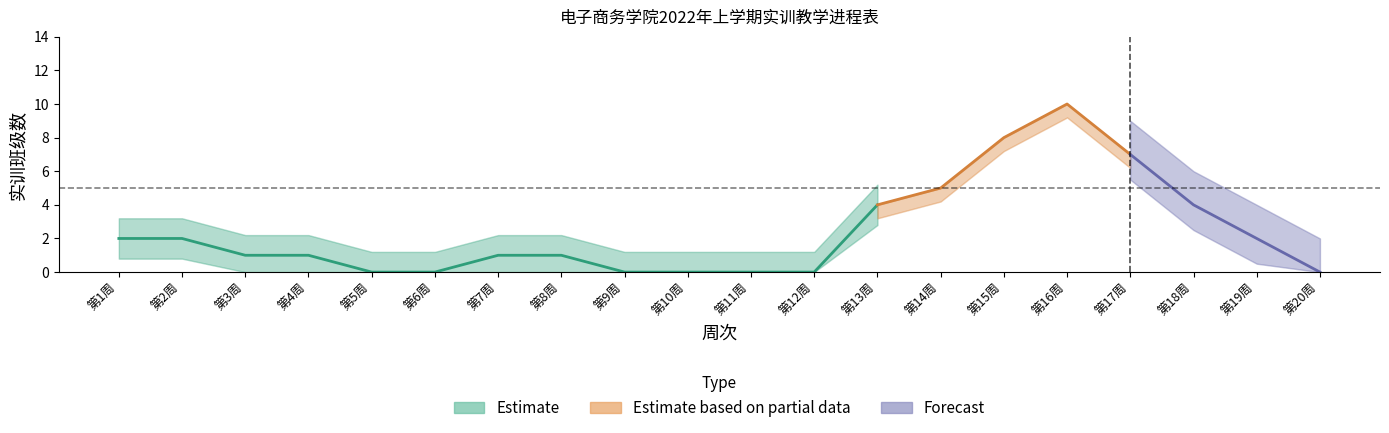

What is the ratio of the value at 16 to the value at 4?

10.0